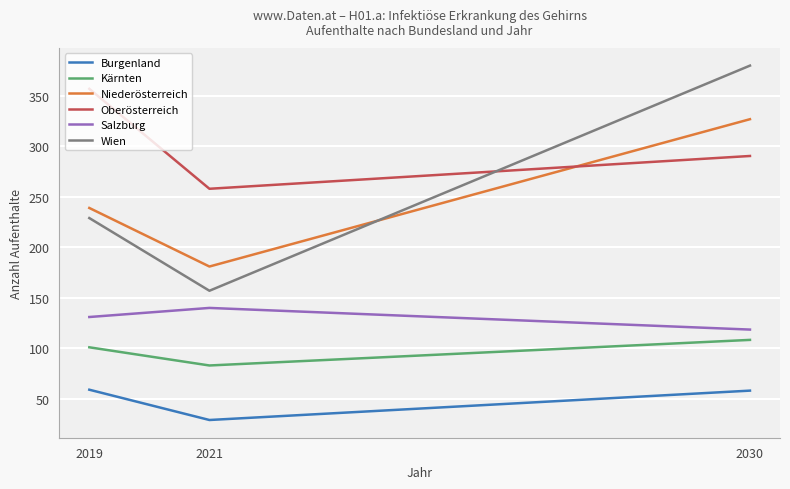

Is this an area chart (filled region under the line)?

No